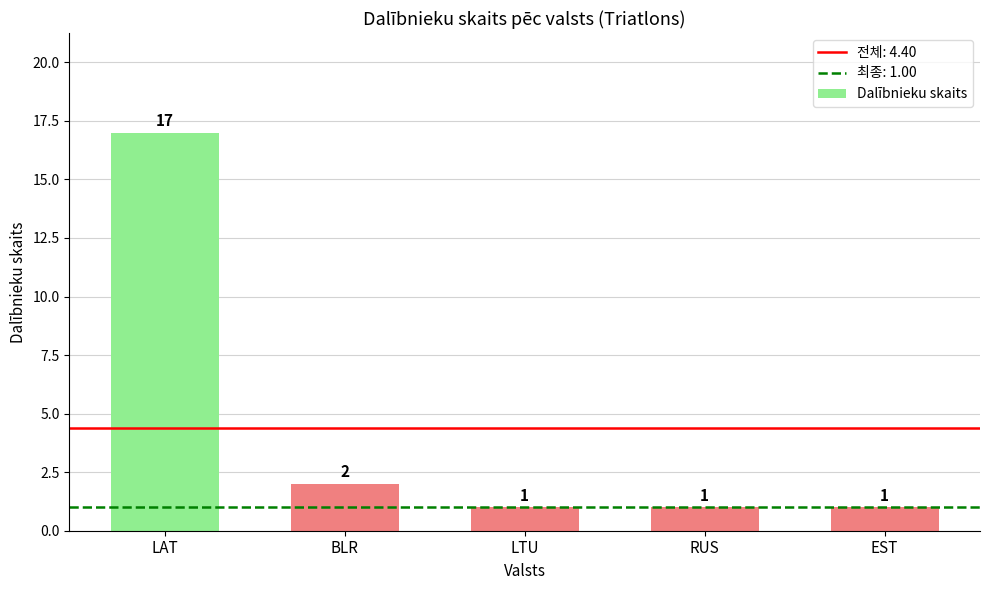

What is the sum of the values at LAT and LTU?

18